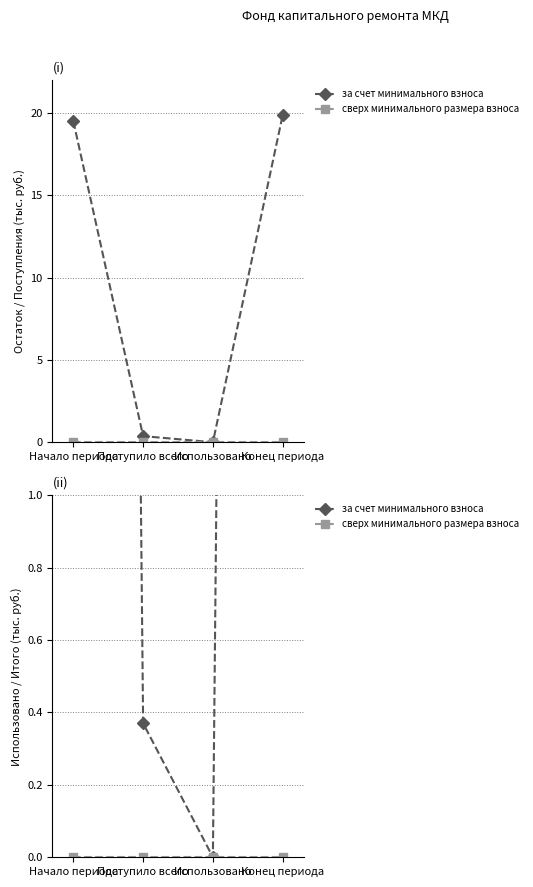

Where is the first local minimum for за счет минимального взноса?

Использовано